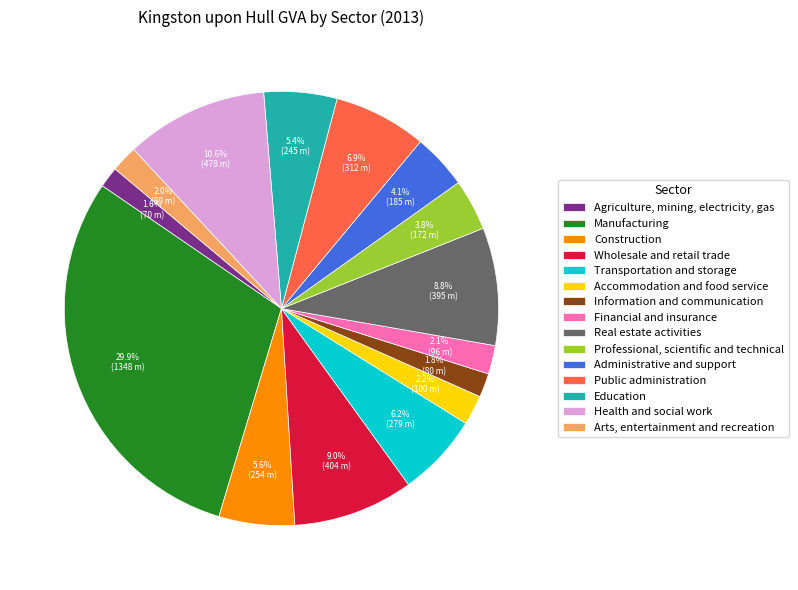

How much of the chart is everything except Health and social work?

89.4%